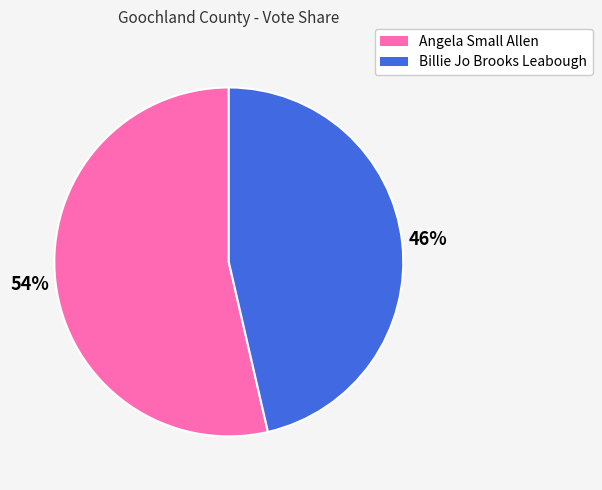

Does any single category account for the majority?

Yes